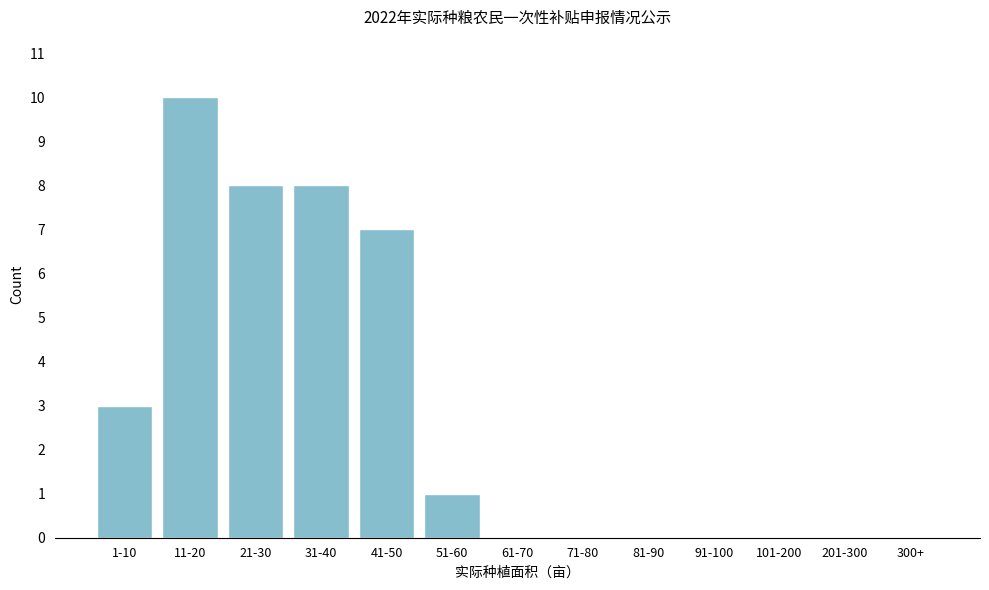

Reading right to left, what are all the values shown in this chart?

300+=0	201-300=0	101-200=0	91-100=0	81-90=0	71-80=0	61-70=0	51-60=1	41-50=7	31-40=8	21-30=8	11-20=10	1-10=3